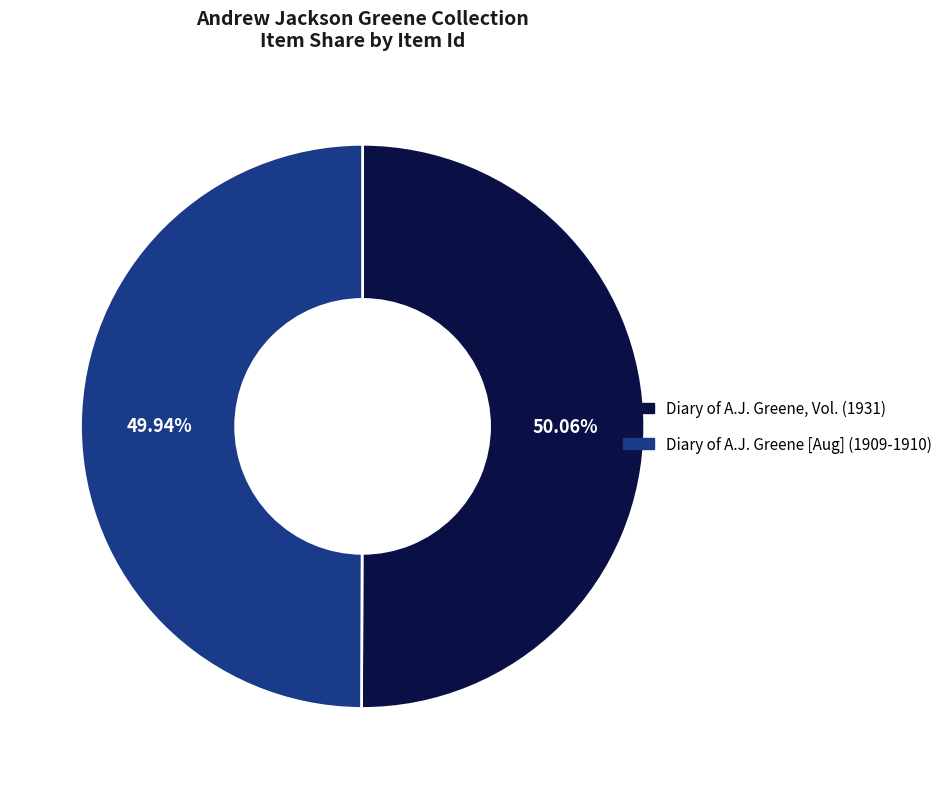

Does any single category account for the majority?

Yes